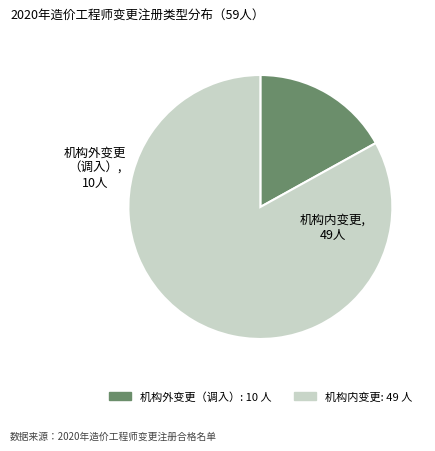

Is there a majority slice in this chart?

Yes